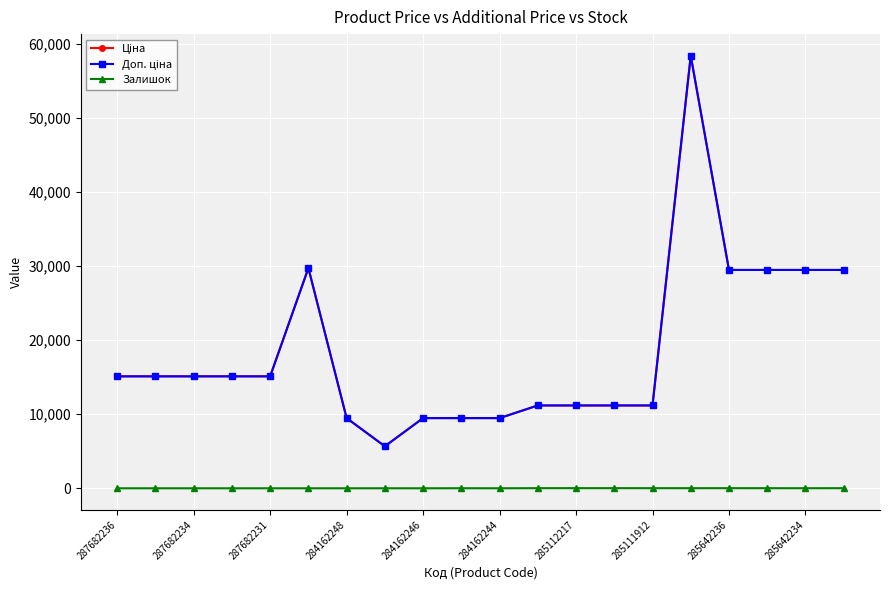

Is this an area chart (filled region under the line)?

No